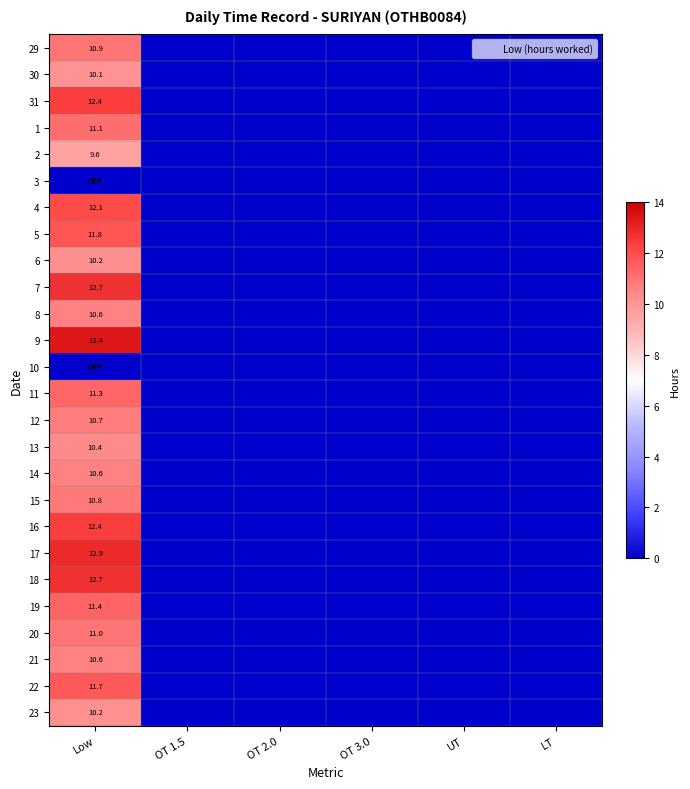

Which has a higher value, OT 2.0 or OT 1.5?

OT 2.0